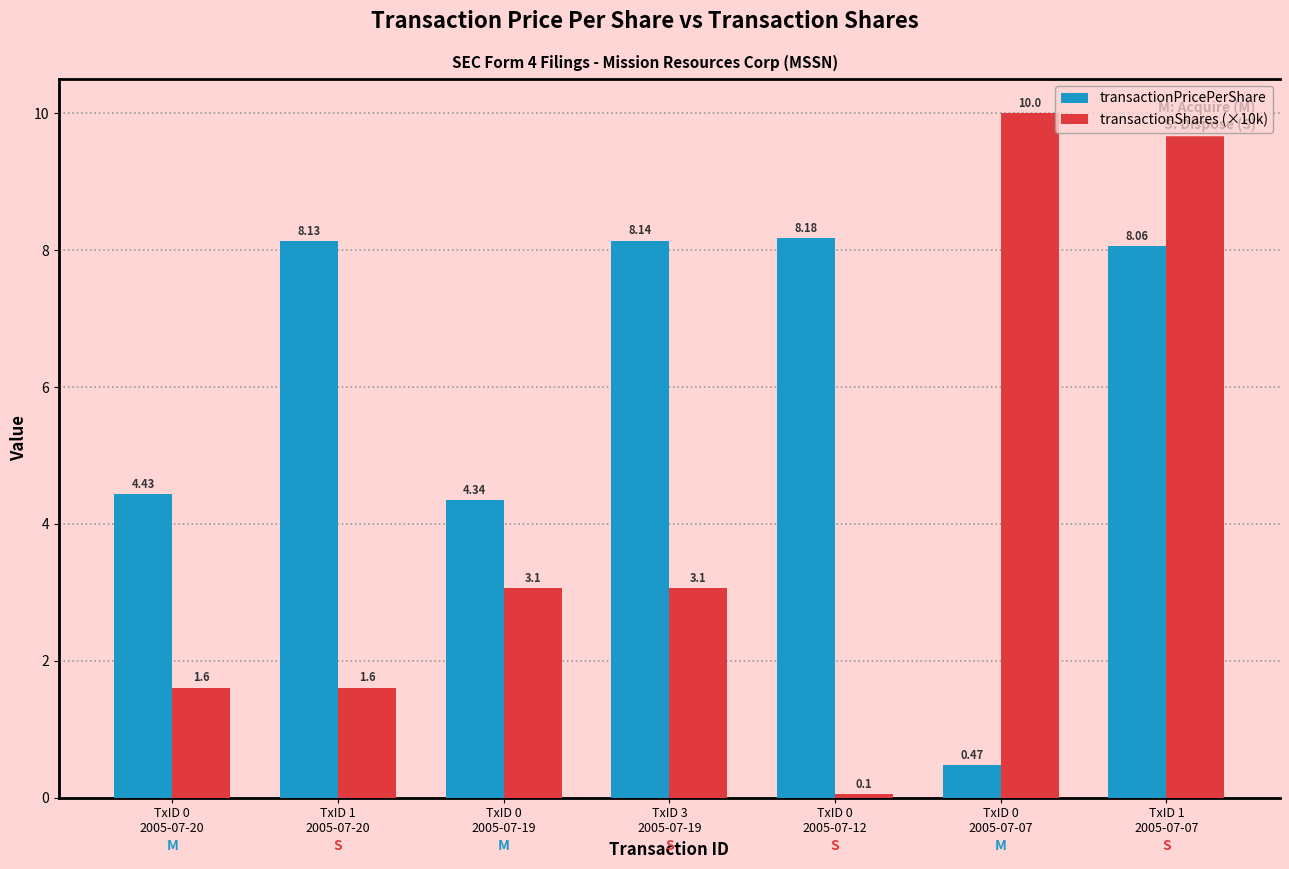

Count the number of data series in this chart.

2